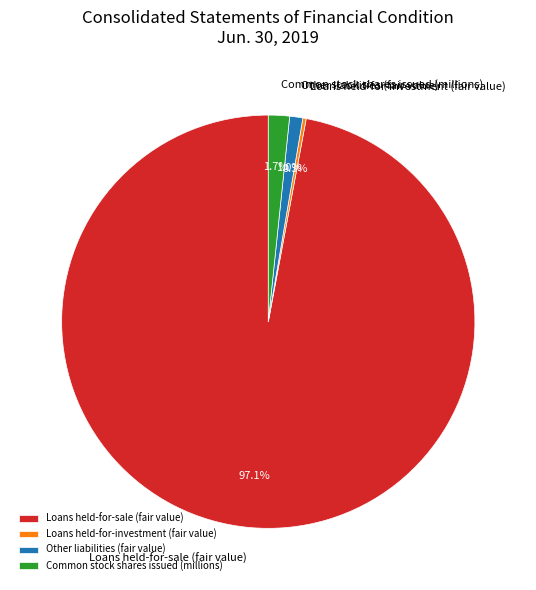

To the nearest percent, what is the combined percentage of Common stock shares issued (millions) and Loans held-for-sale (fair value)?

99%